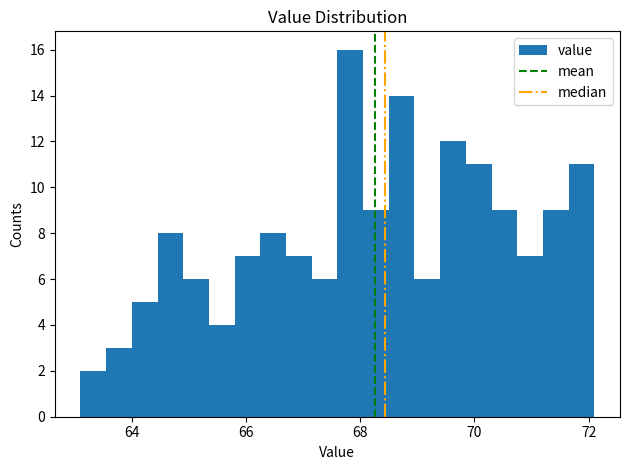

Read against the x-axis, roughly where is the centre of the tallest bar?

67.8